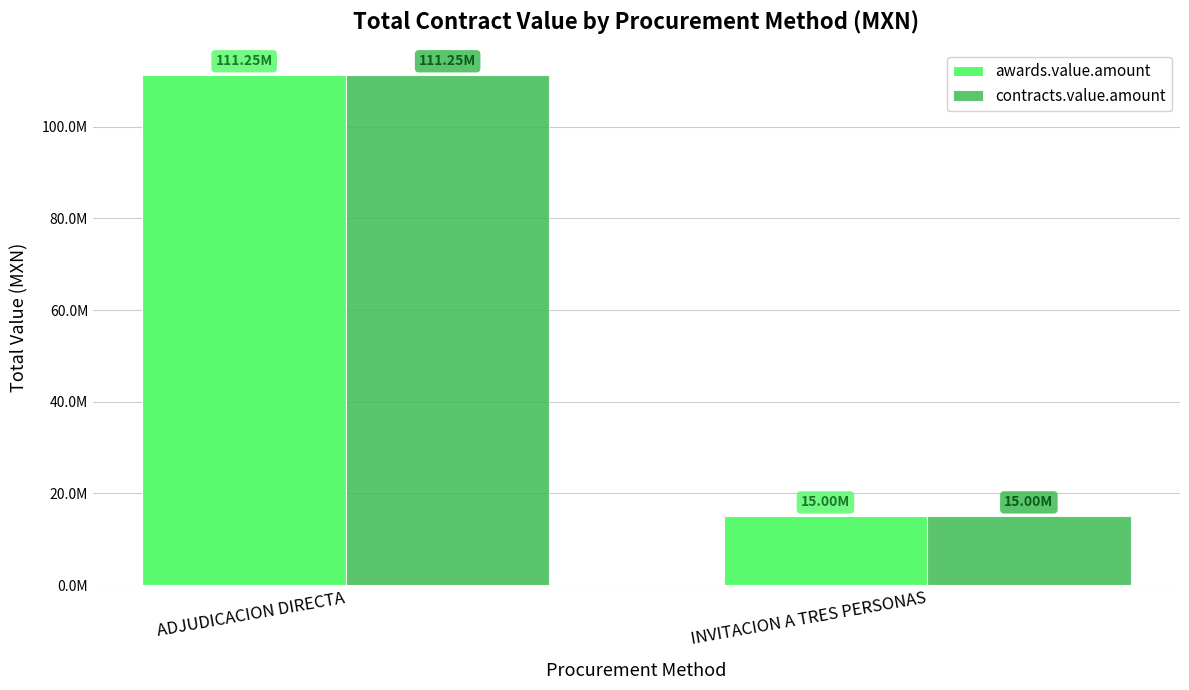

Does the chart contain stacked bars?

No